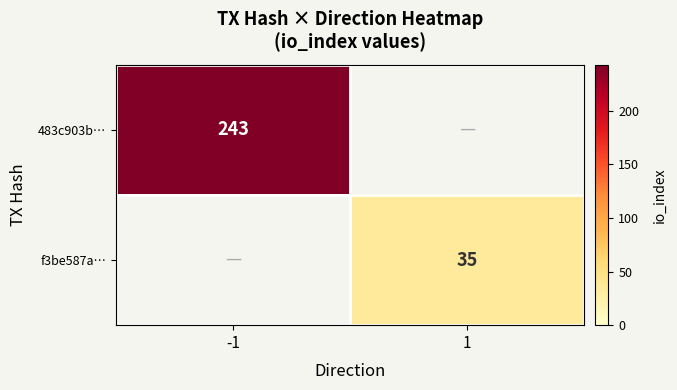

Is it true that 483c903b… equals 161 at -1?

False